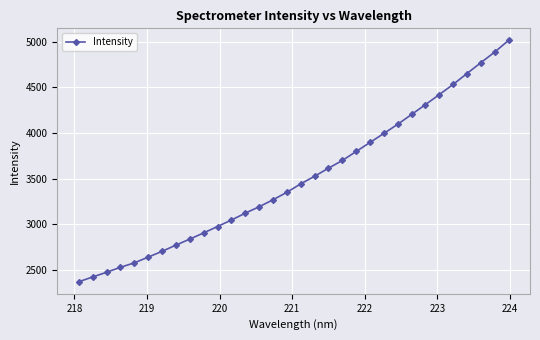

What is the minimum value shown in the chart?

2367.2